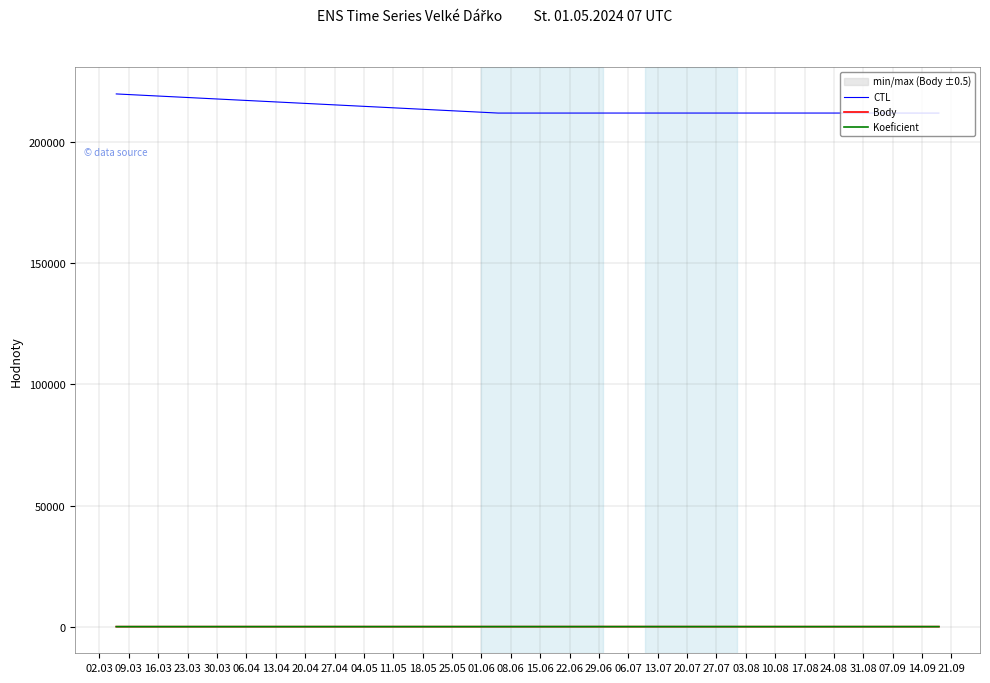

How many interior local peaks does the CTL series have?

2